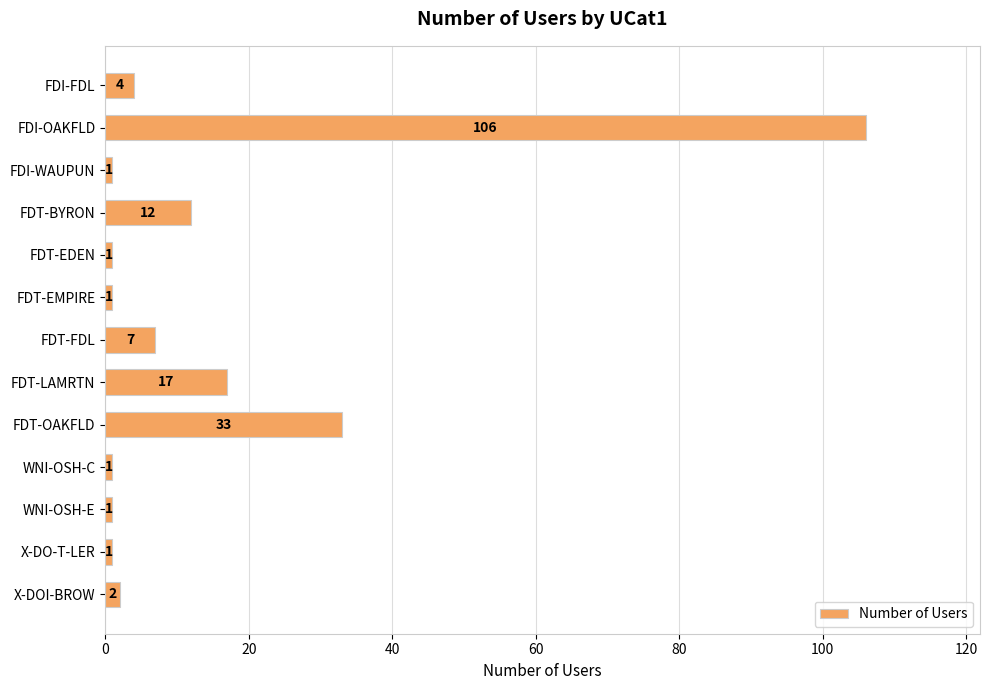

The value at FDT-BYRON is 6. True or false?

False